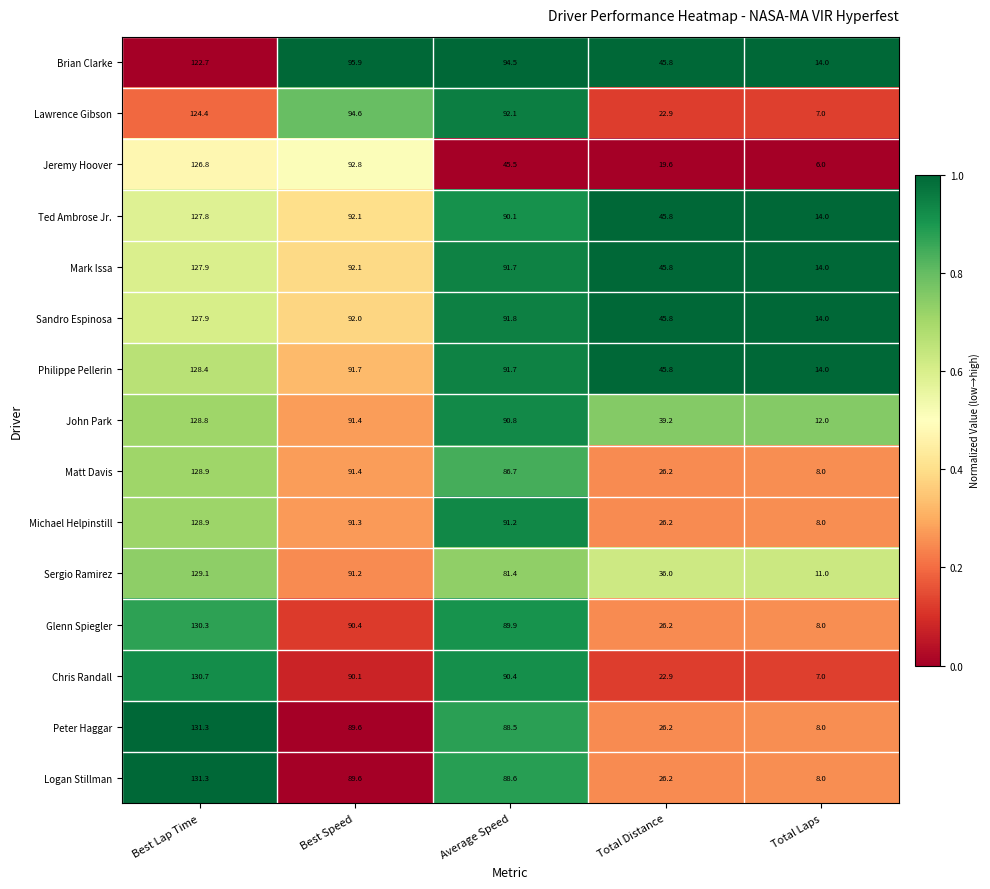

How many distinct data groups are displayed?

15